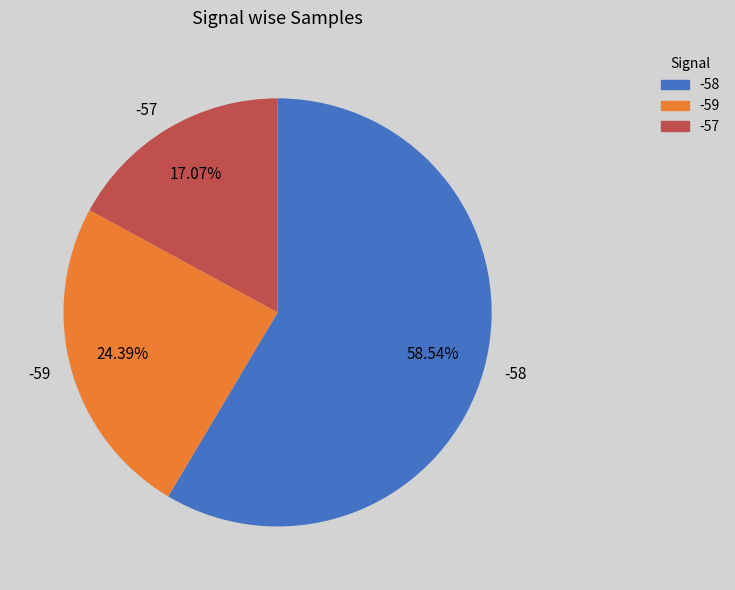

What is the ratio of the value at -59 to the value at -57?

1.4